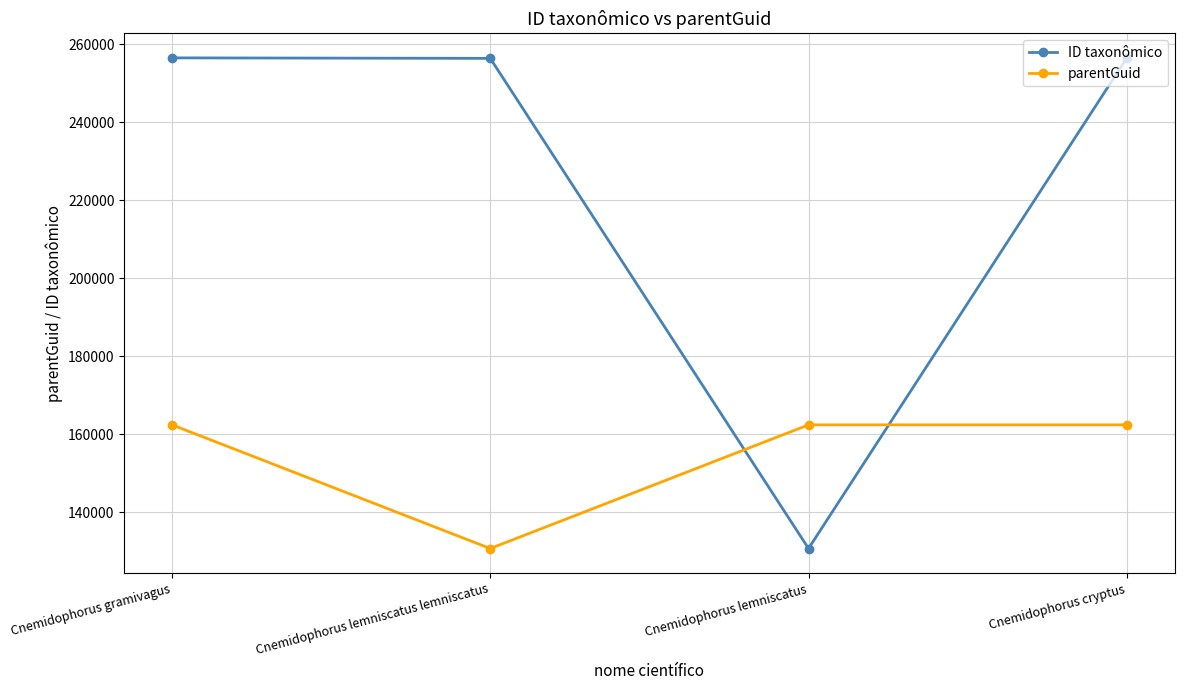

What is the label of the 1st point from the left?

Cnemidophorus gramivagus